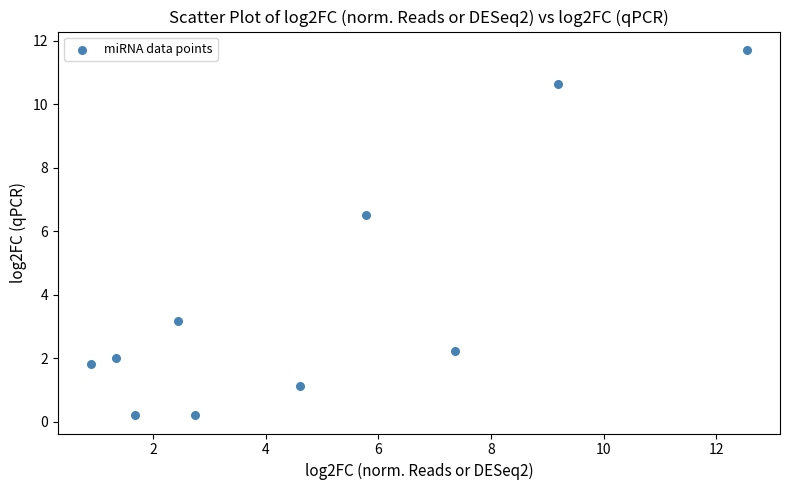

What Y value in the scatter plot is closest to 5?

6.5